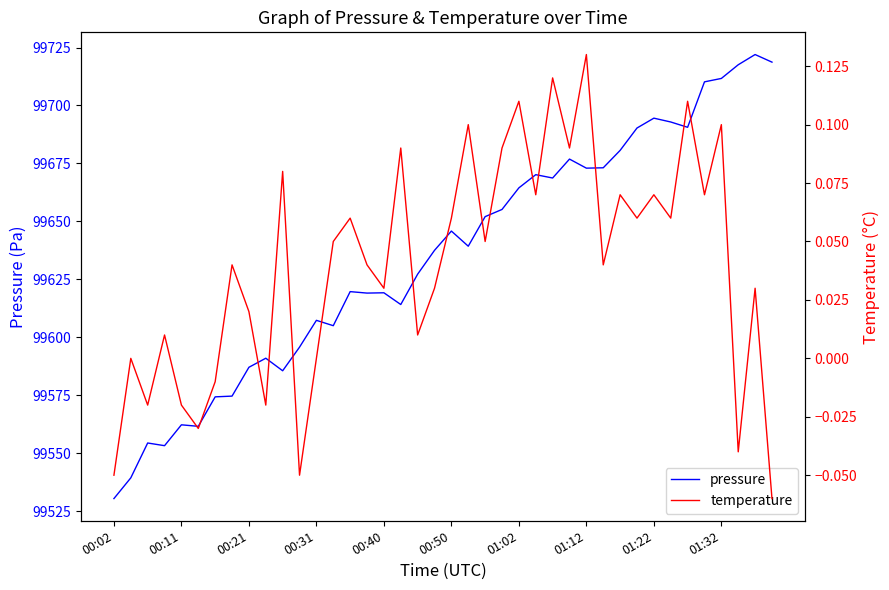

Is it true that pressure equals 33387.6 at 00:11?

False